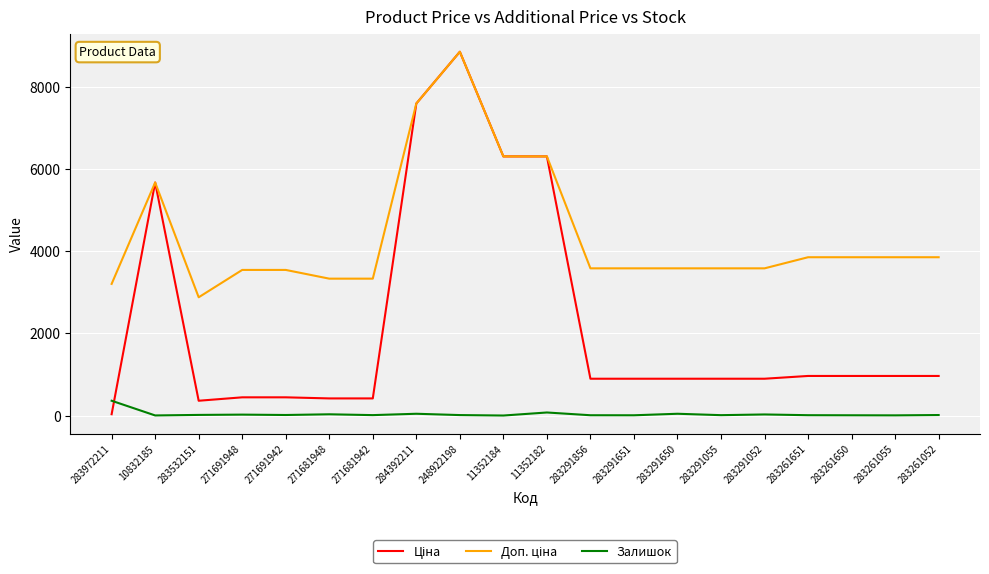

The Залишок series shows 74.0 at 11352182. True or false?

True